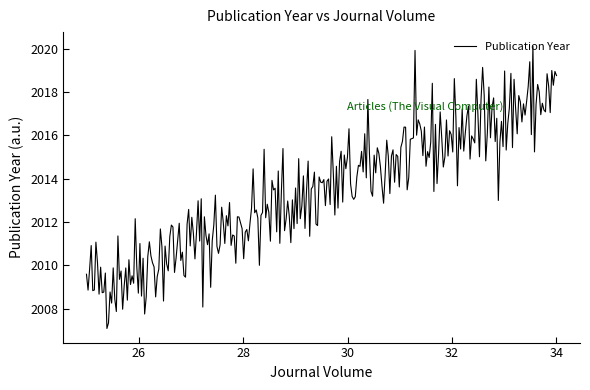

What is the minimum value shown in the chart?

2007.1